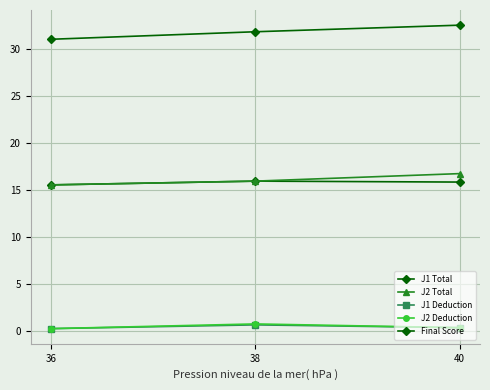

How many series are shown in this chart?

5